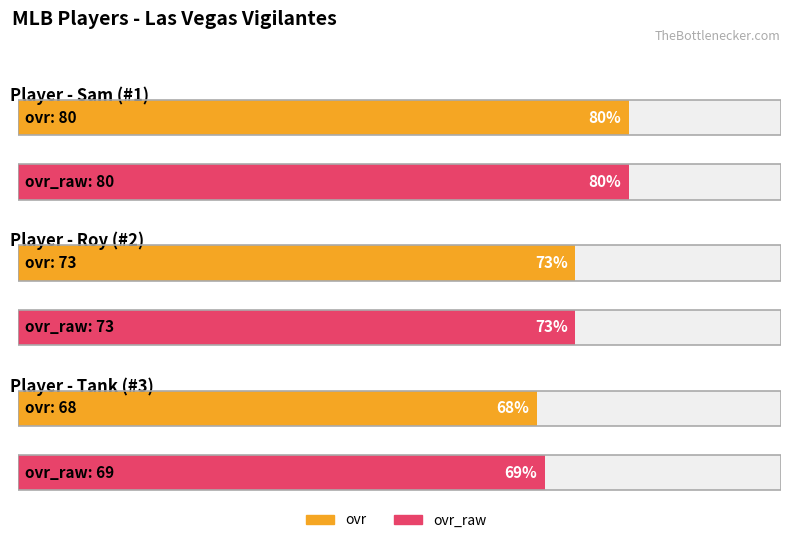

What is the label of the 2nd bar from the right?

Roy